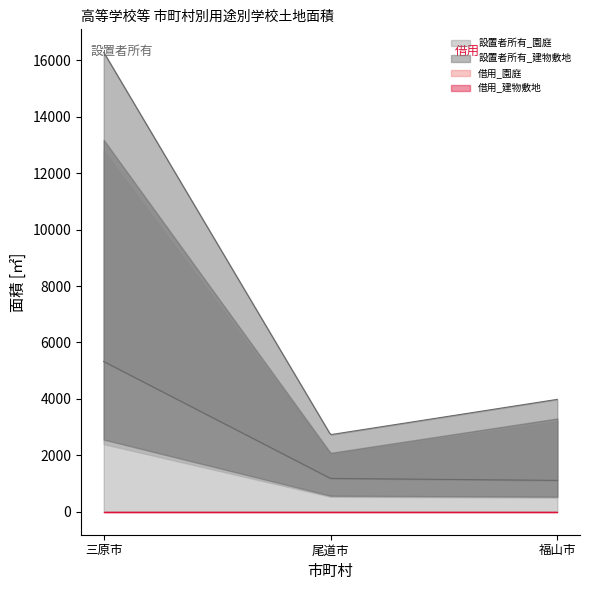

Which category has the highest value in the 設置者所有_園庭 series?

三原市